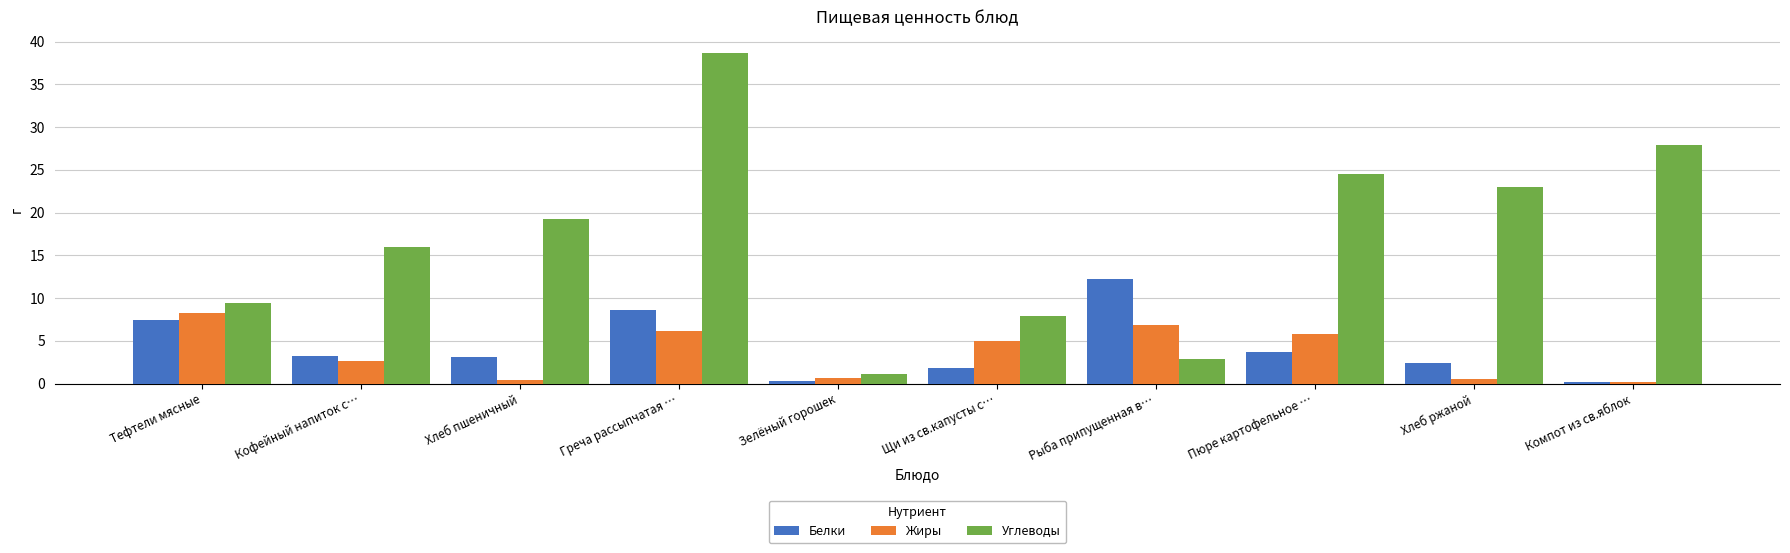

What value does the Углеводы series have at Греча рассыпчатая …?

38.6